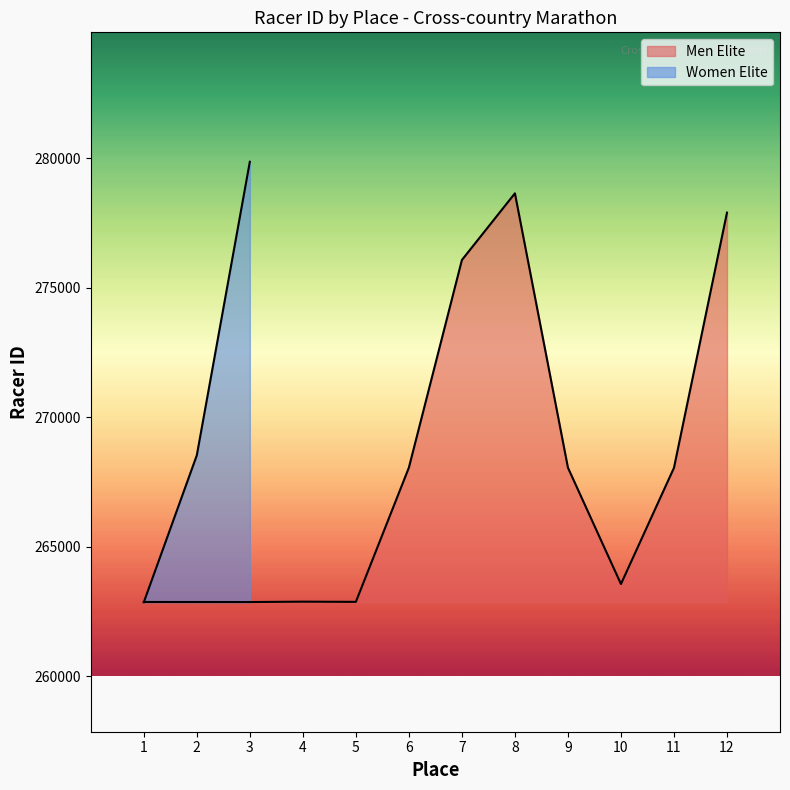

What is the approximate value at 1?

262853